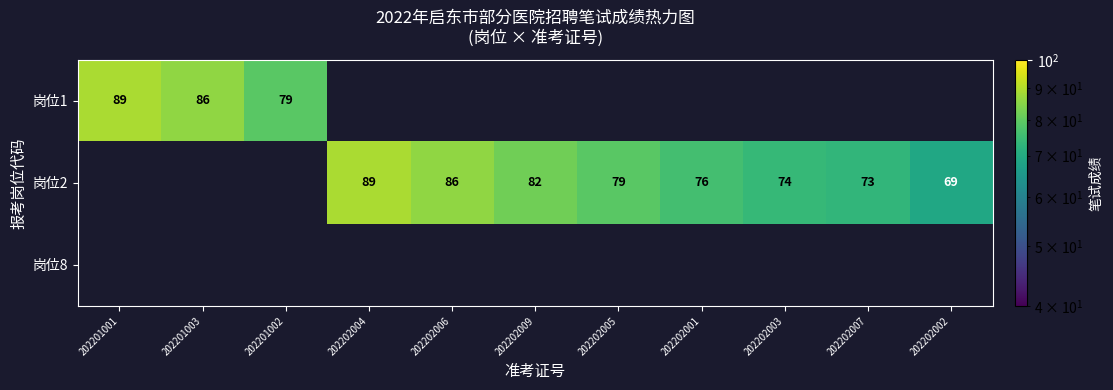

Between 202202007 and 202202001, which is larger?

202202001